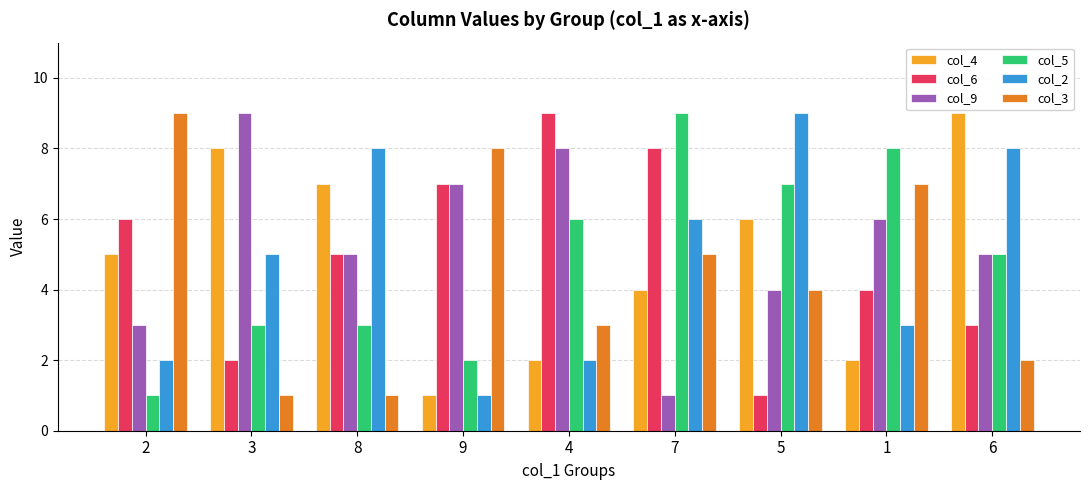

What is the difference between the second highest and second lowest values in the col_9 series?

5